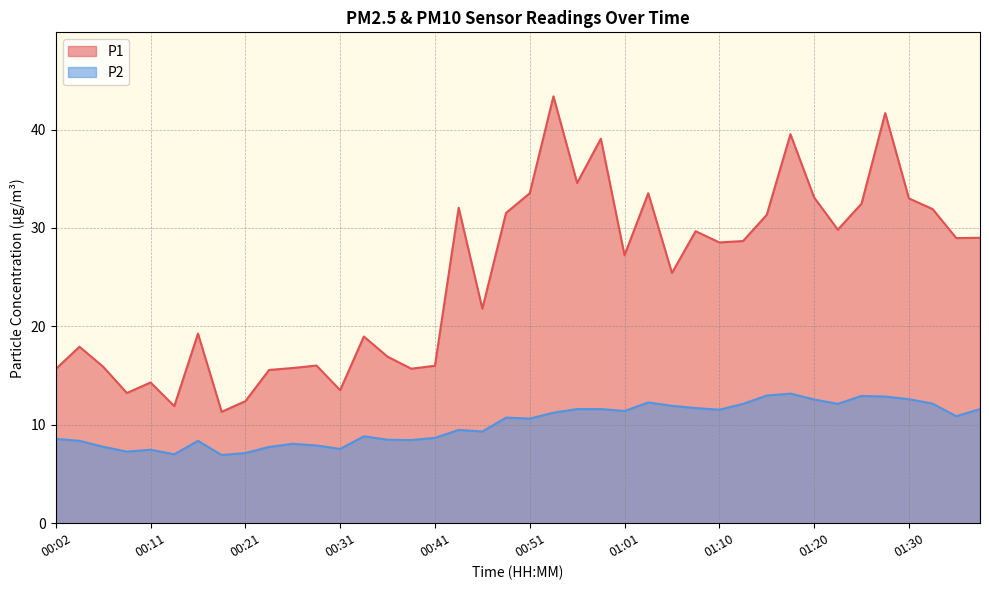

What is the sum of the P1 values at 00:26 and 00:11?

30.1